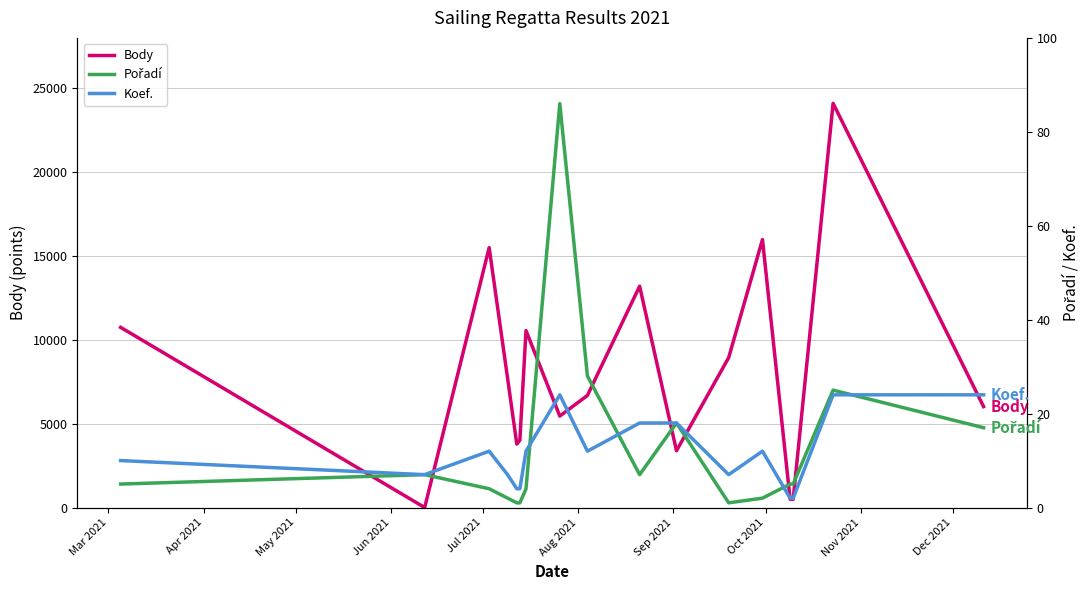

True or false: Body and Pořadí intersect in this chart.

True